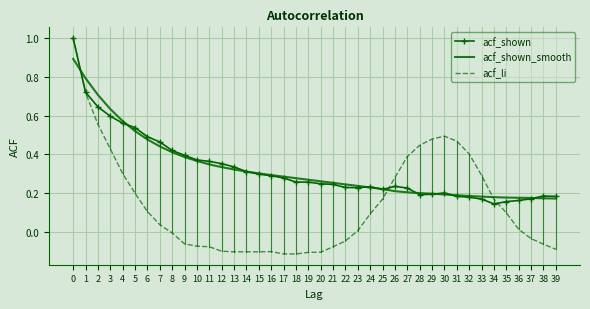

Rank the series at 2 from highest to lowest value.

acf_shown_smooth, acf_shown, acf_li